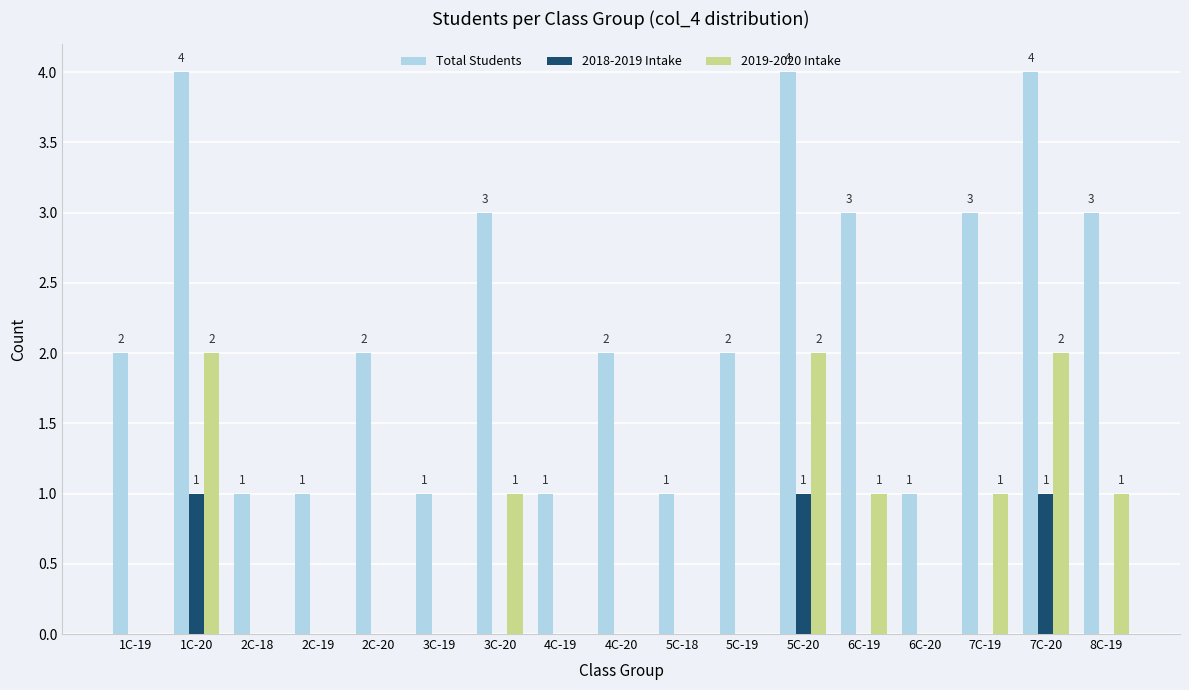

How many Total Students values are between 1 and 3?

14